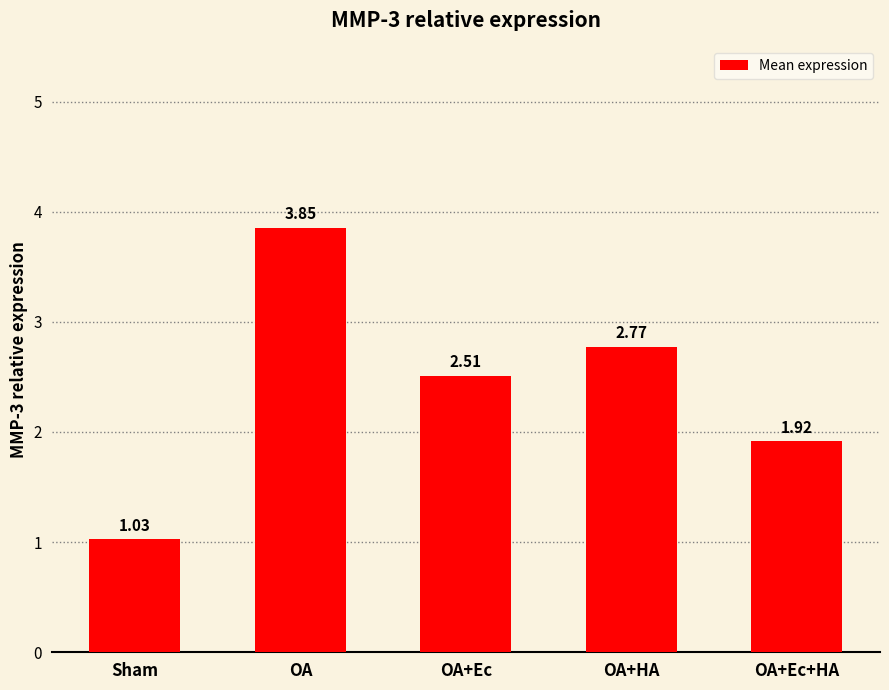

What is the average value?

2.4